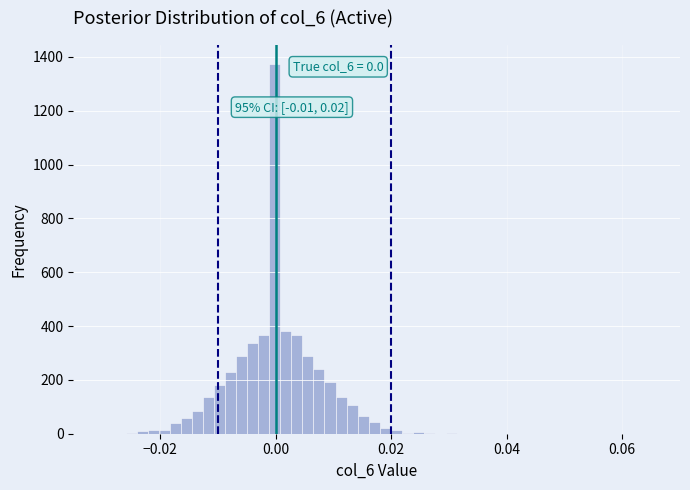

Around what value on the x-axis is the tallest bar? Give the approximate position of its centre, as read against the axis.

0.000